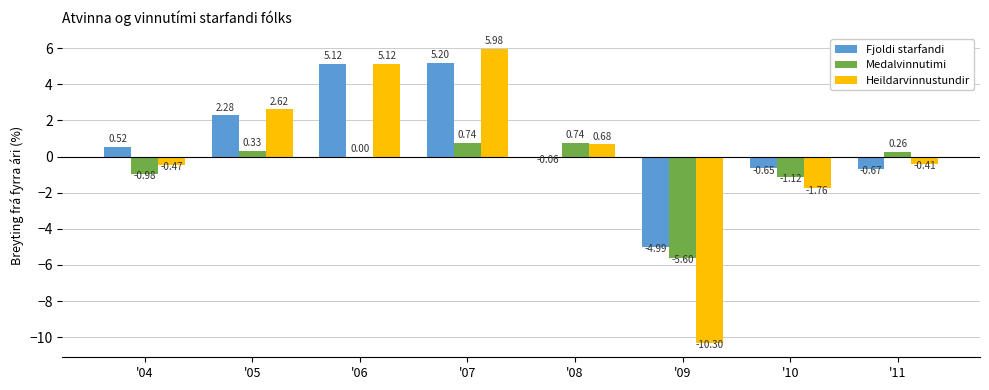

How many series are shown in this chart?

3